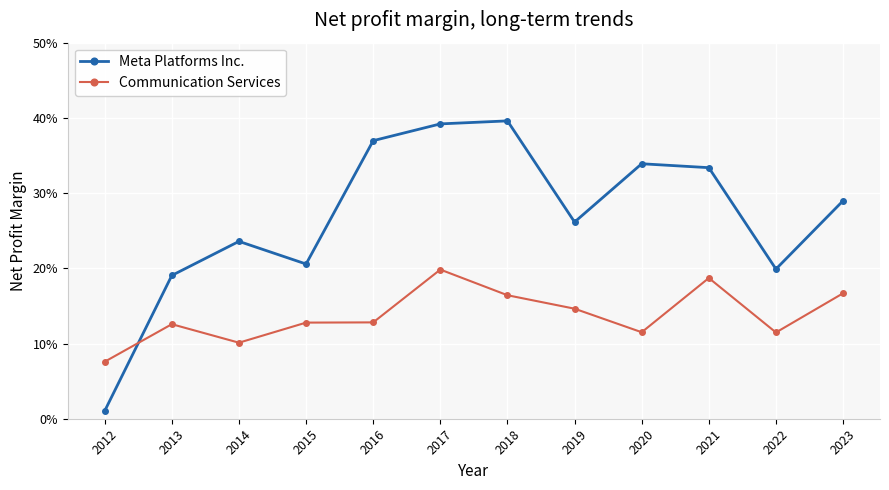

What is the difference between the second highest and second lowest values in the Meta Platforms Inc. series?

0.2